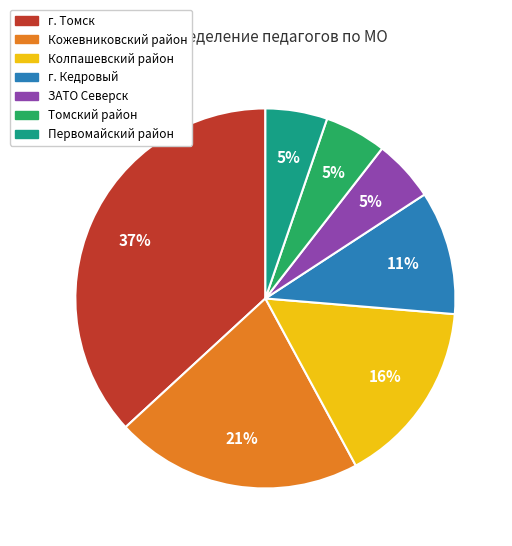

Between Томский район and г. Кедровый, which is larger?

г. Кедровый